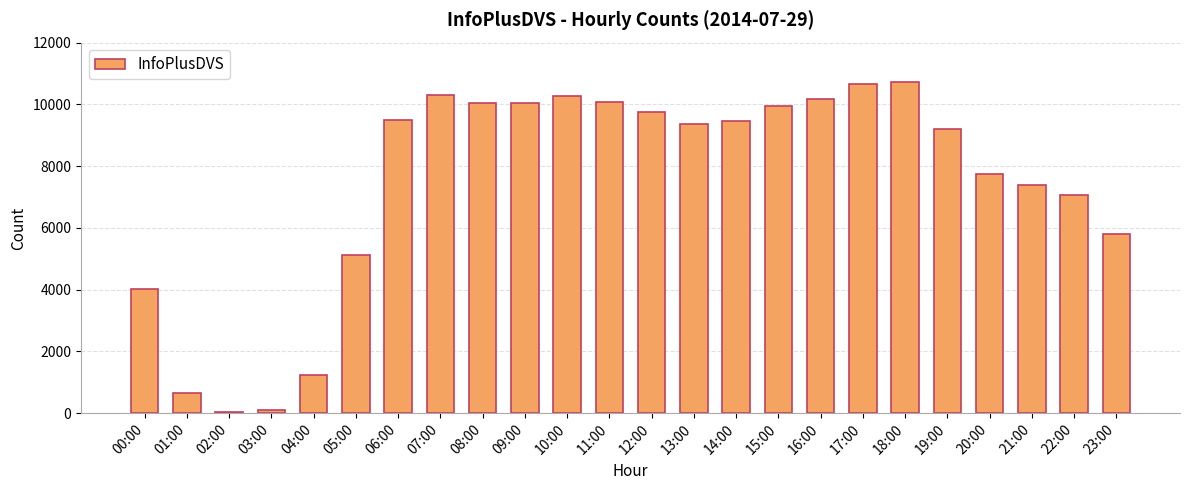

The value at 12:00 is 15083. True or false?

False